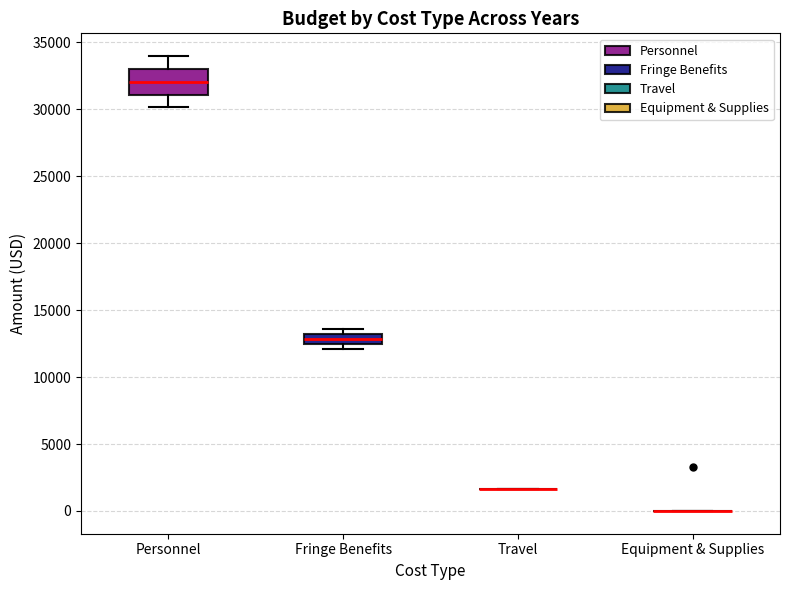

Reading left to right, read every box against the y-axis: the position of its median line, the range the box covers, and the ends of its whiskers. The values are not printed on the chart, so give them approximately, as read against the axis.

Personnel: median 32000, box 31000 to 33000, whiskers 30000 to 34000
Fringe Benefits: median 13000 (inside the box), box 12500 to 13000, whiskers 12000 to 13500
Travel: box collapsed to a line at 1500, whiskers 1500 to 1500
Equipment & Supplies: box collapsed to a line at 0, whiskers 0 to 0